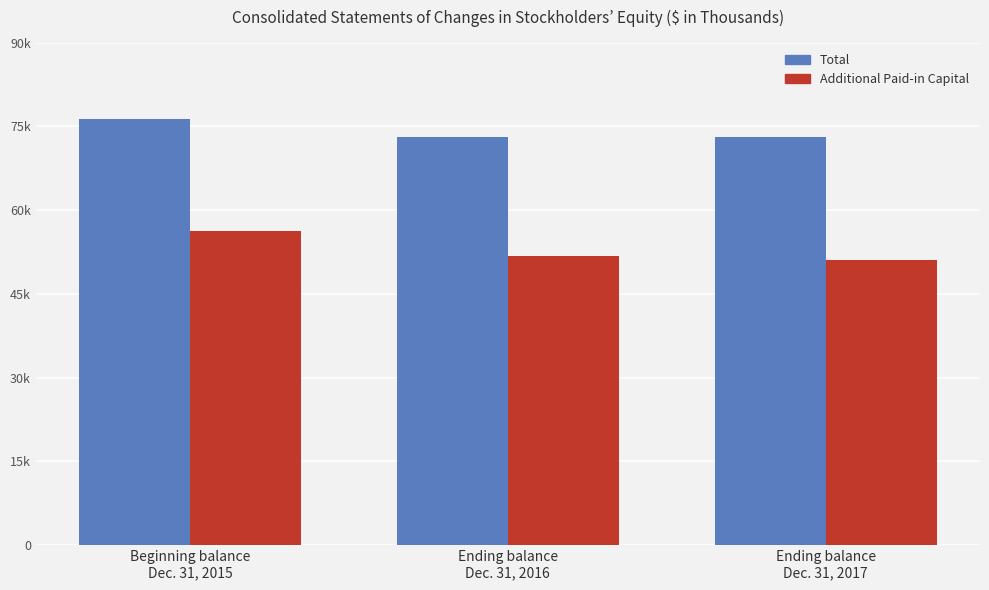

Where does the Additional Paid-in Capital series first go above 51809?

Beginning balance
Dec. 31, 2015